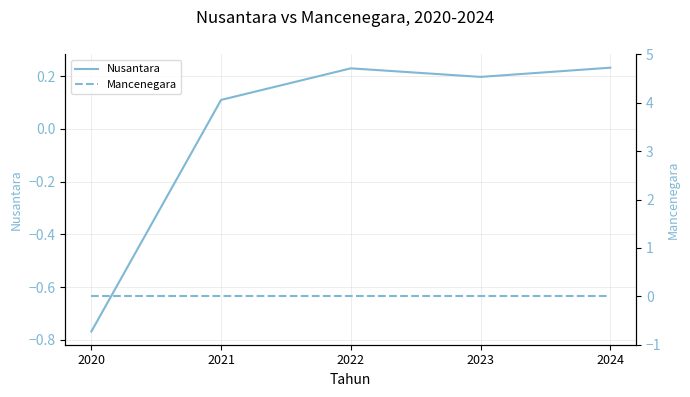

How many times do Mancenegara and Nusantara cross each other?

1